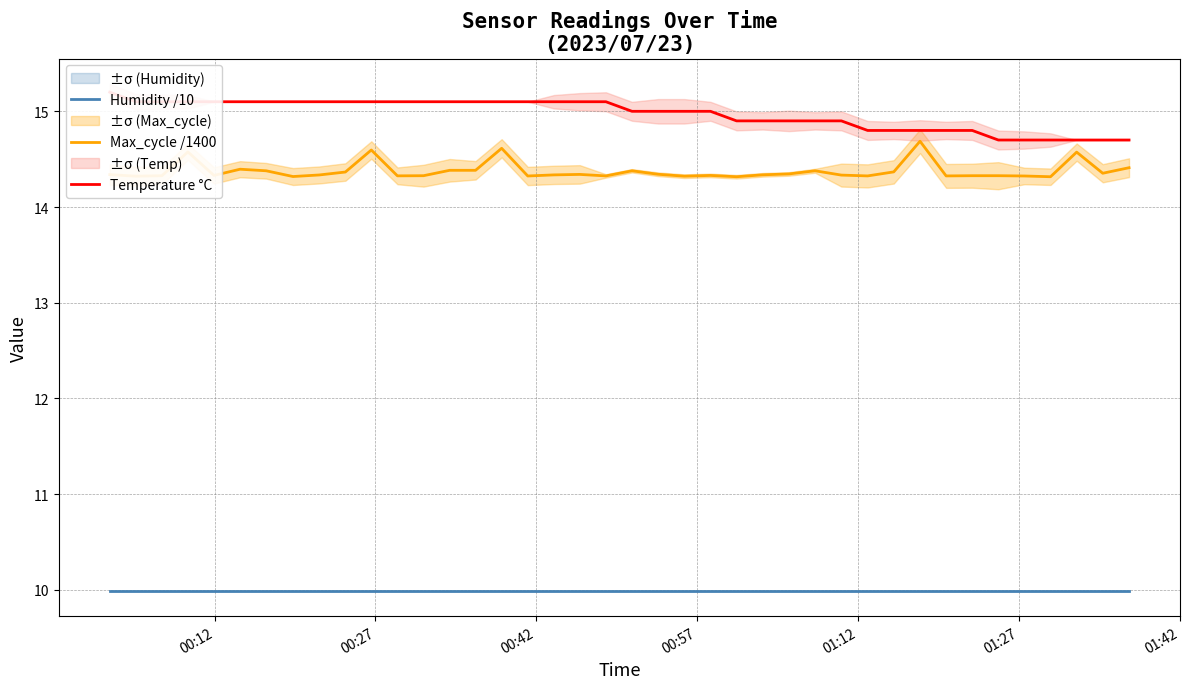

True or false: Max_cycle /1400 and Humidity /10 cross at least once.

False